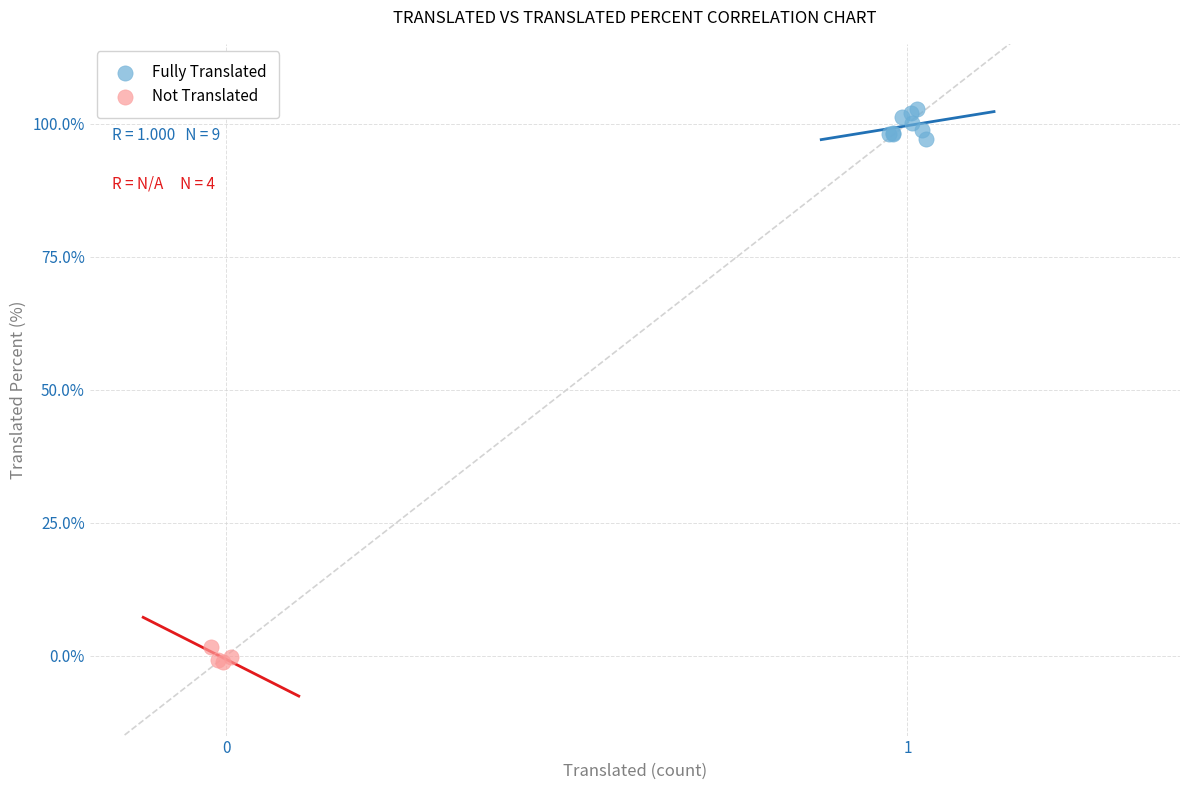

What are all the series names shown in the legend?

Fully Translated, Not Translated